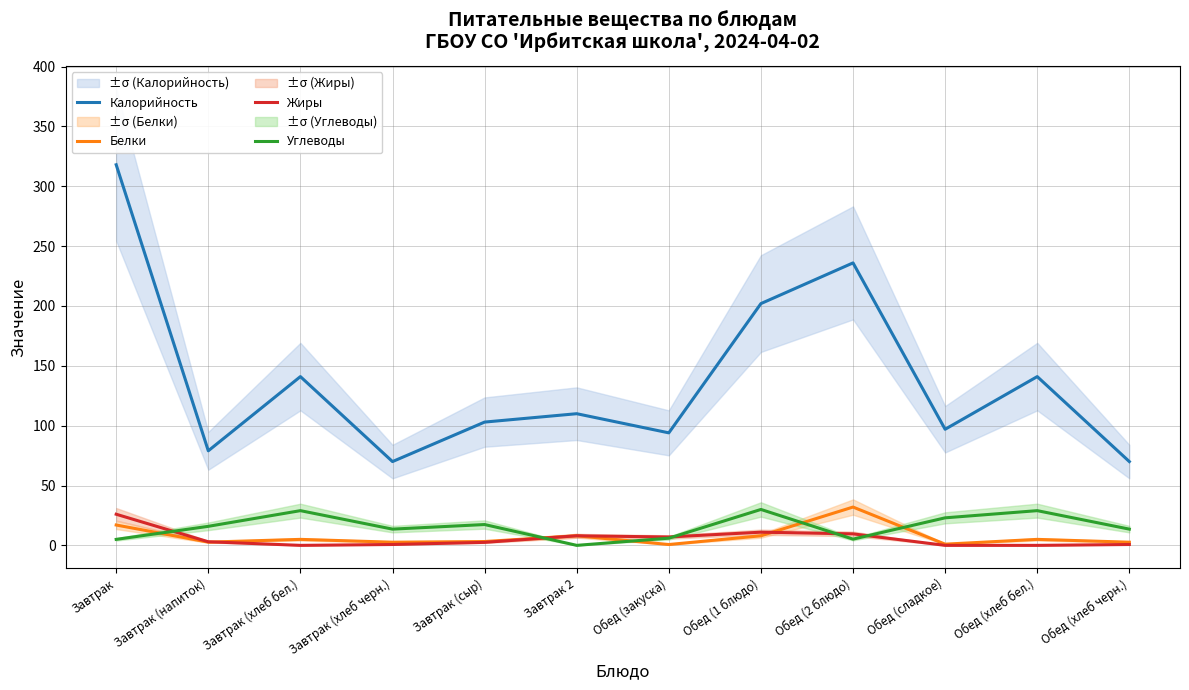

Is it true that Жиры equals 0.0 at Завтрак (хлеб бел.)?

True